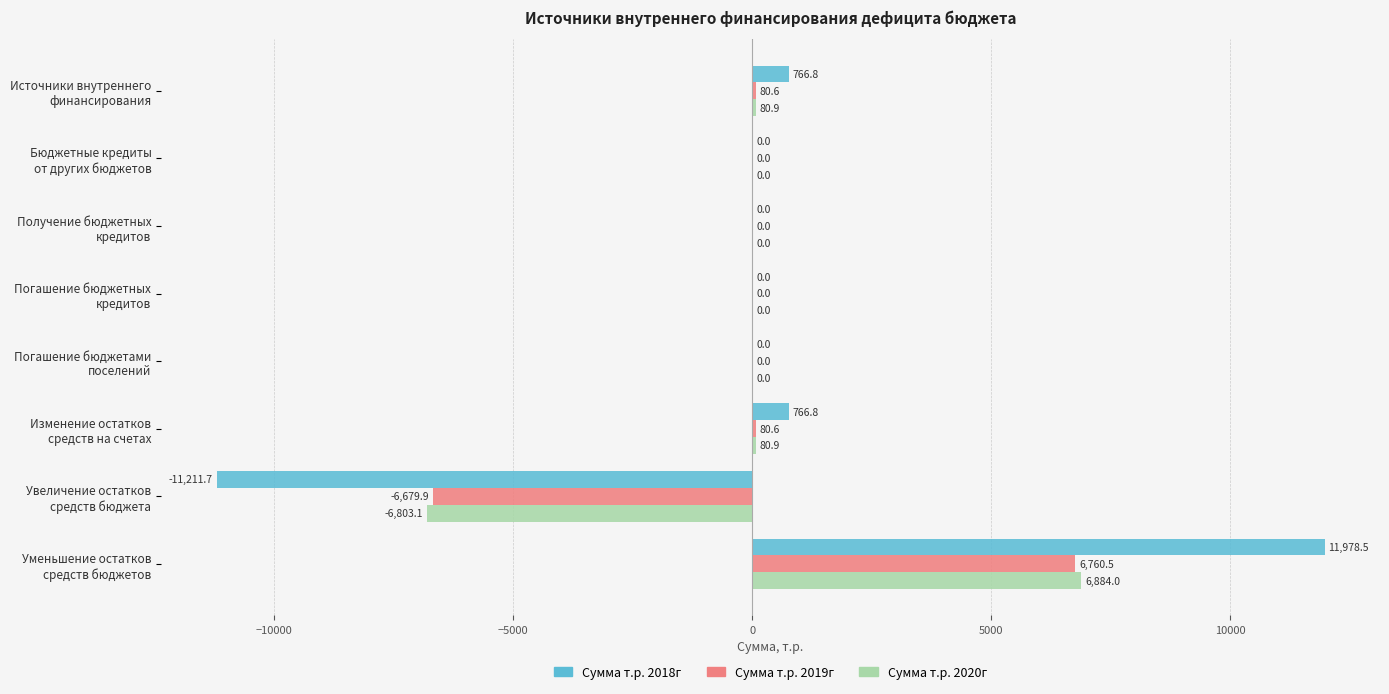

What is the maximum value shown in the chart?

11978.5